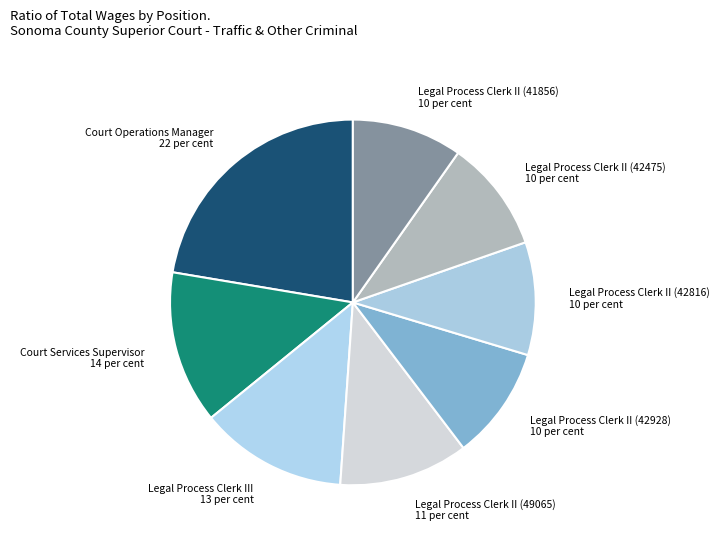

Approximately how many times larger is the value at Legal Process Clerk II (49065) compared to Court Services Supervisor?

0.8